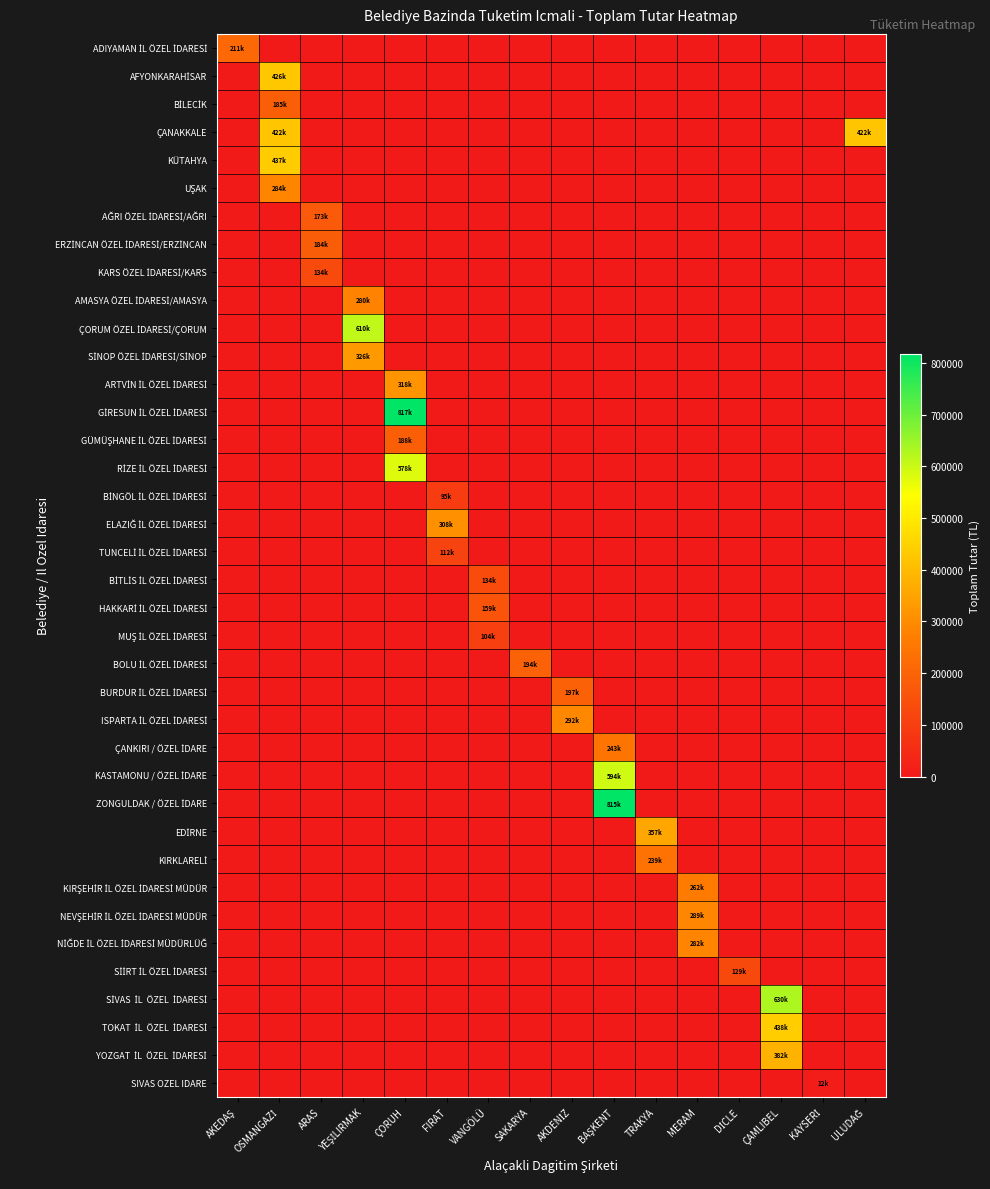

At how many categories does at least one series exceed 784391?

2